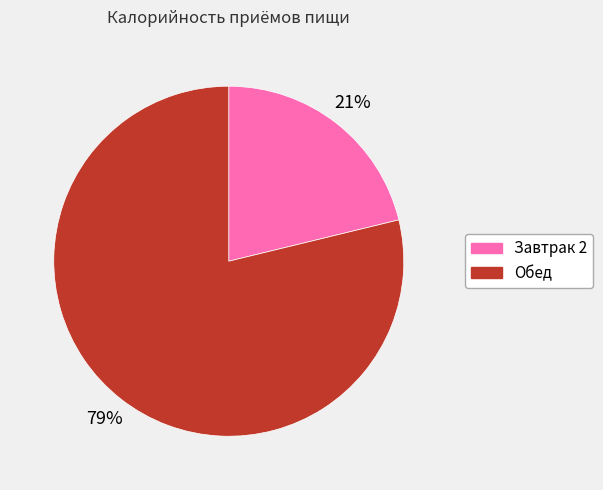

To the nearest percent, what is the average slice percentage?

50%